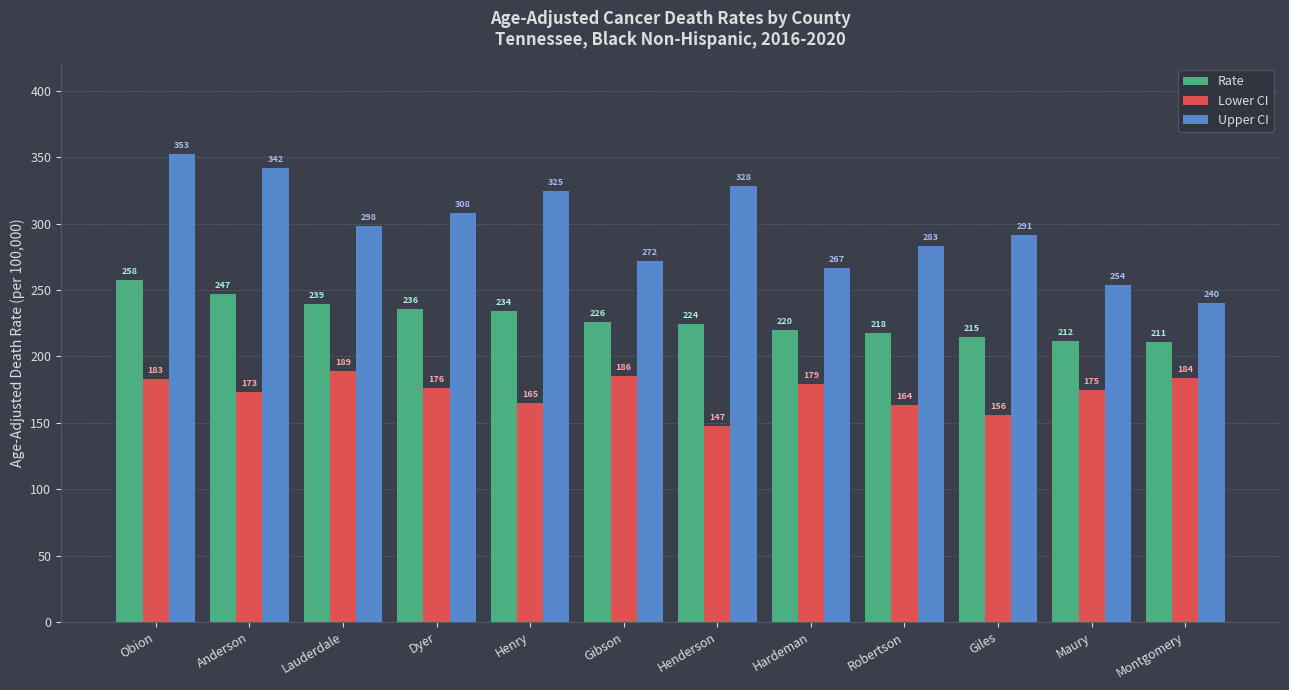

Which category has the highest value across all series?

Obion